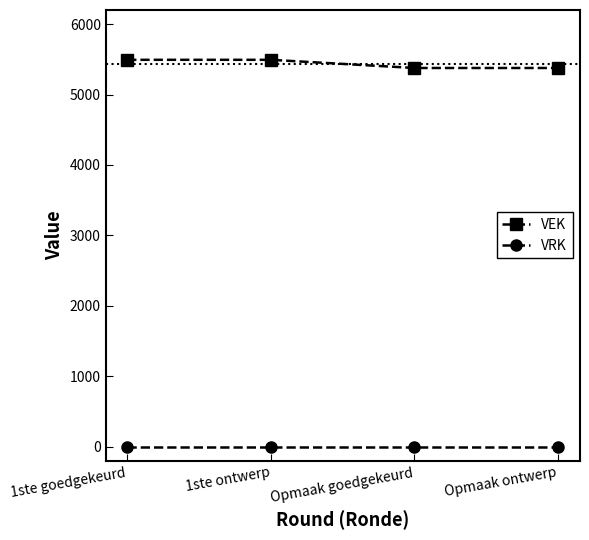

What is the label of the 4th point from the right?

1ste goedgekeurd